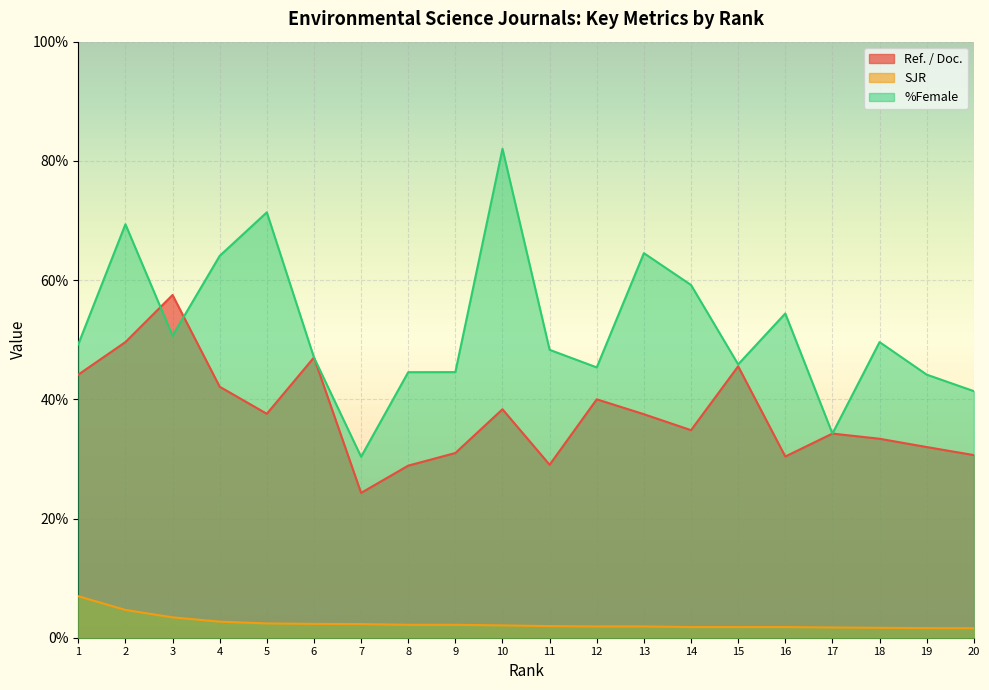

List the labels in order of Ref. / Doc. value, largest first.

3, 2, 6, 15, 1, 4, 12, 10, 5, 13, 14, 17, 18, 19, 9, 20, 16, 11, 8, 7